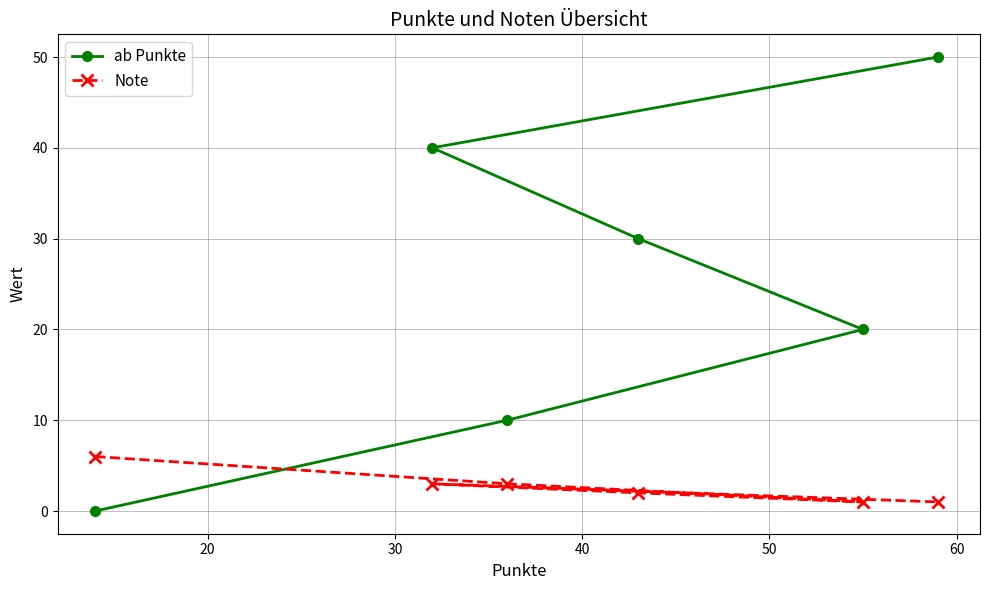

Which series has the largest range (max minus min)?

ab Punkte